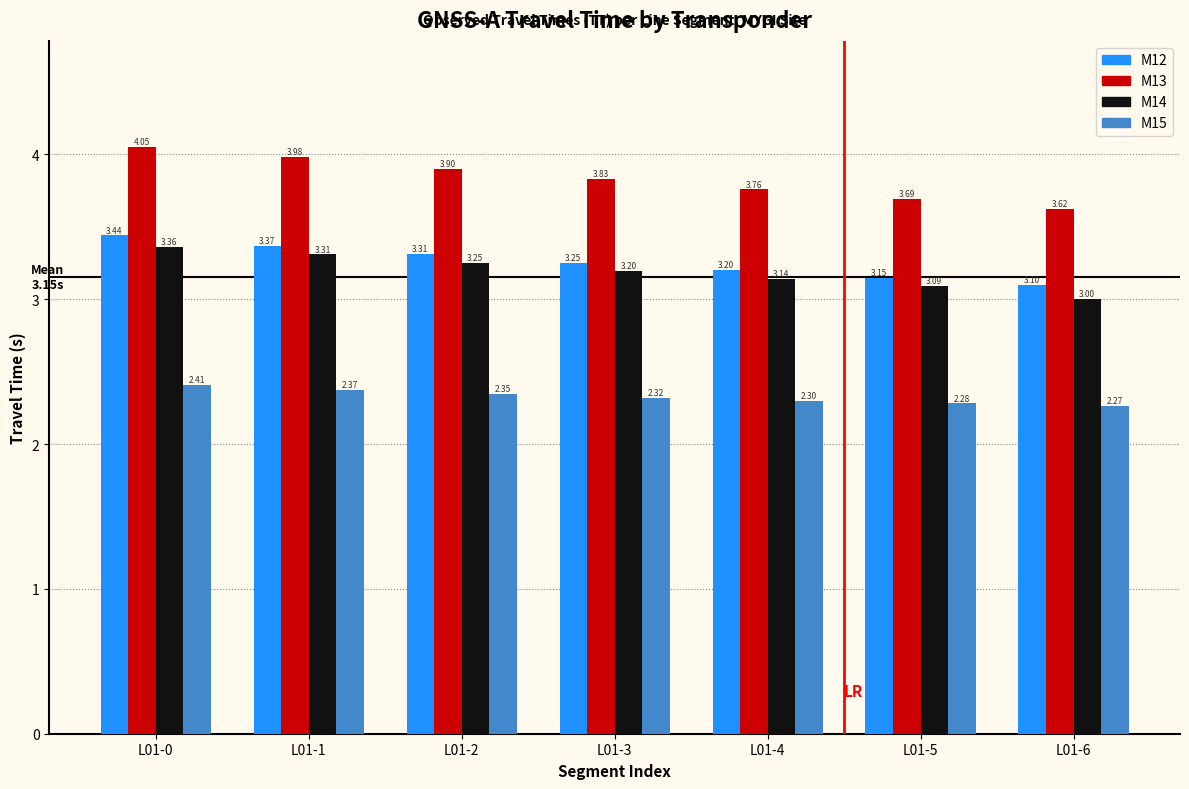

What is the difference between the highest and lowest values at L01-0?

1.6